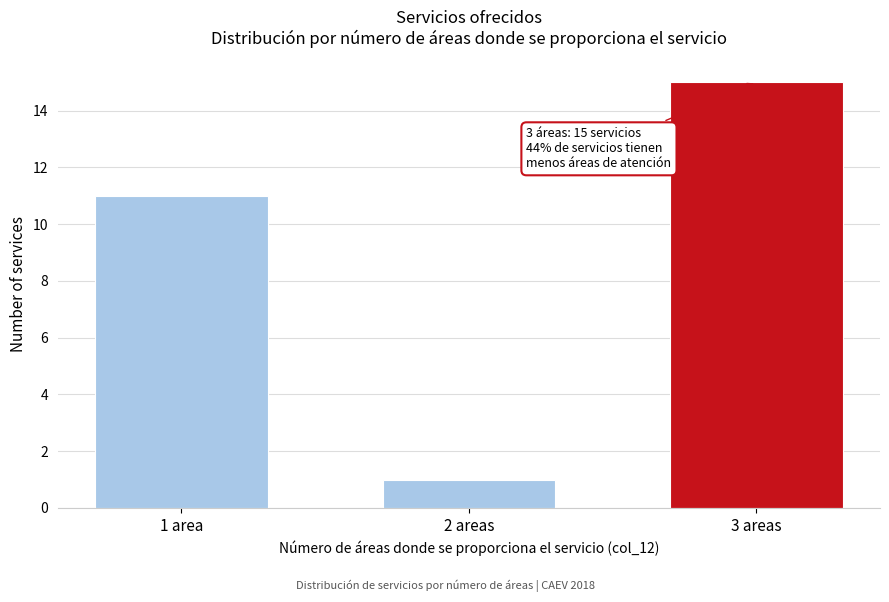

Reading left to right, extract all data points from this chart.

11	1	15